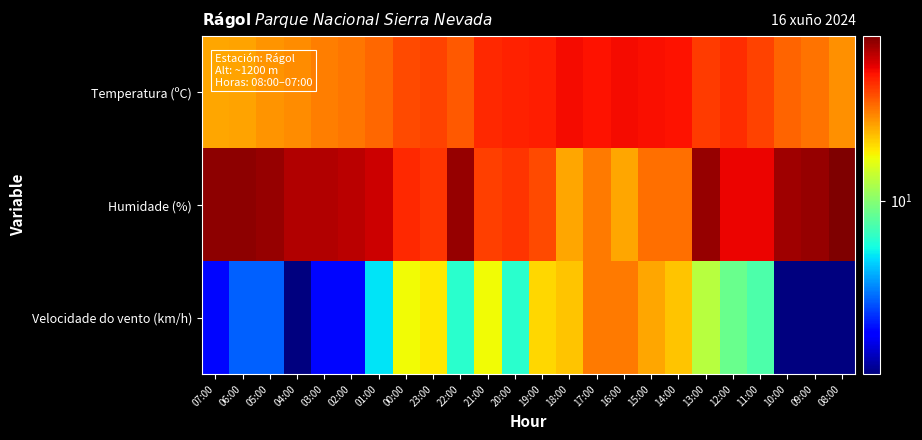

Which label corresponds to the smallest value in the chart?

04:00